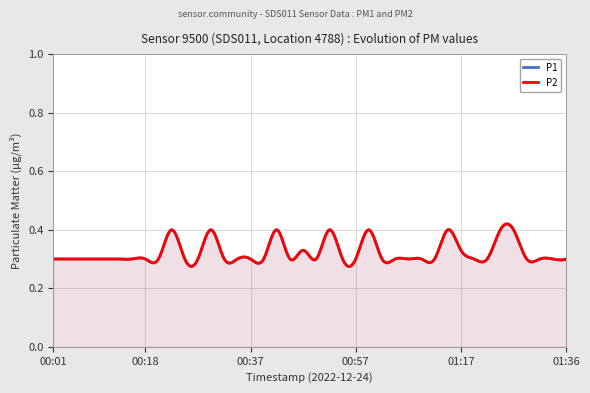

True or false: P2 has more than 2 interior local peaks.

True